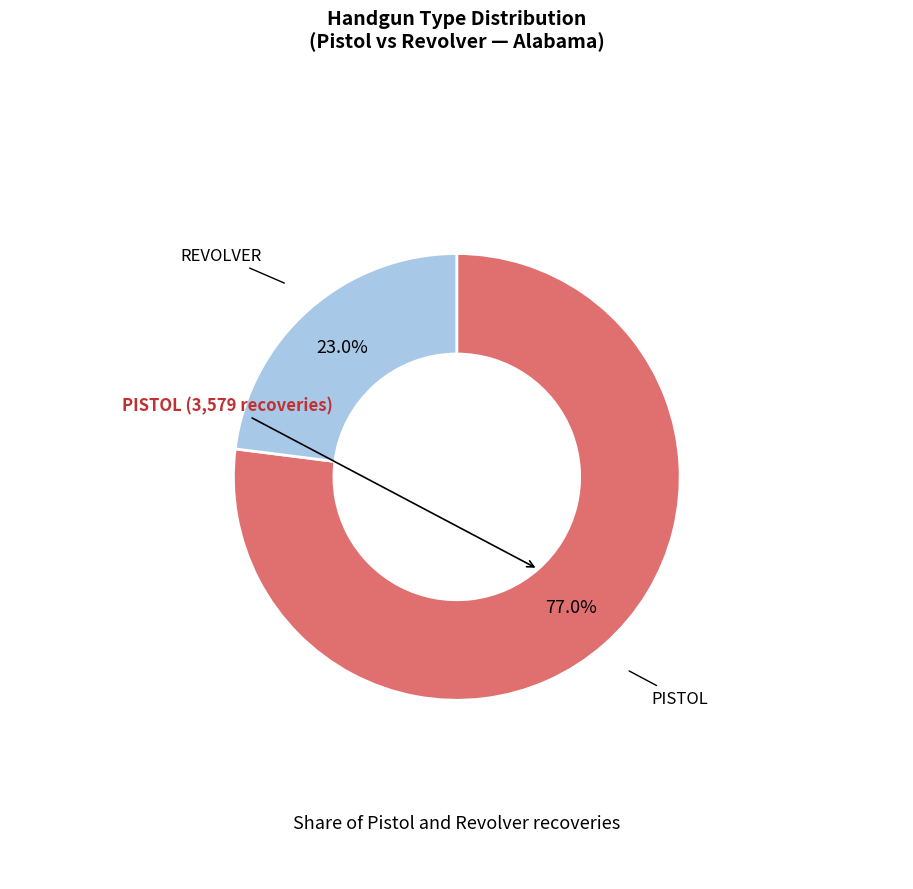

Is there a majority slice in this chart?

Yes